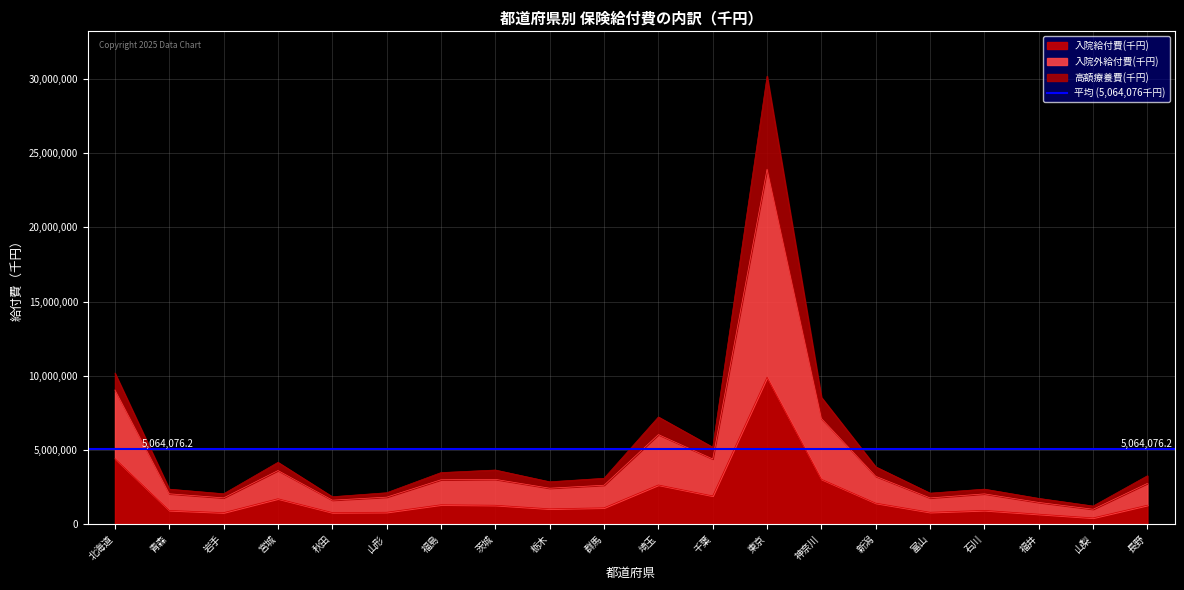

Which category has the lowest value across all series?

山梨